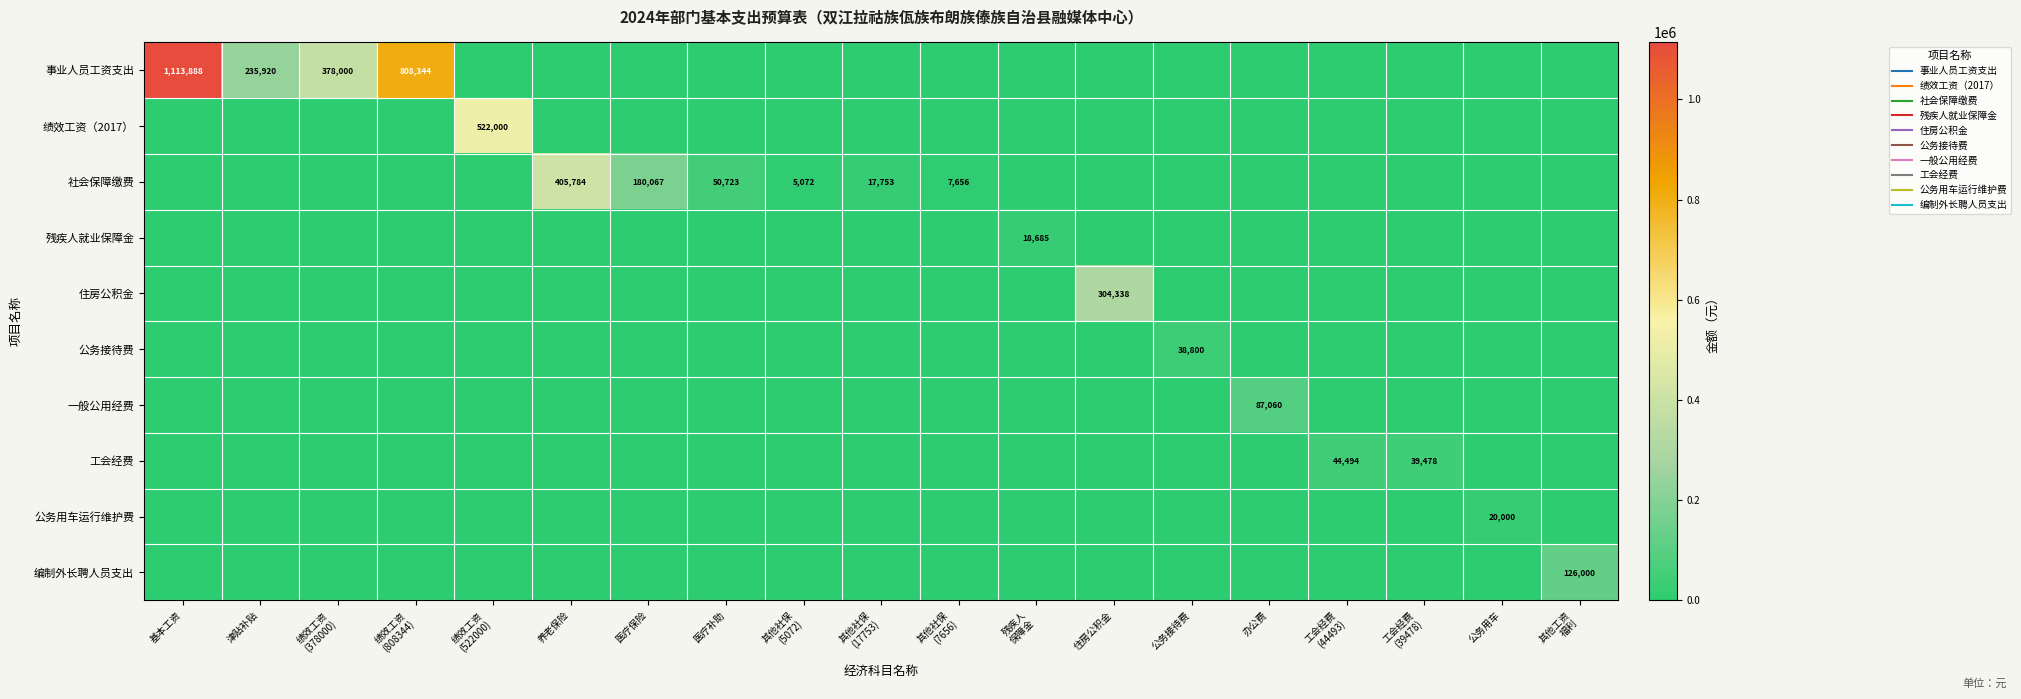

At which label does 事业人员工资支出 reach its minimum?

绩效工资 (522000)